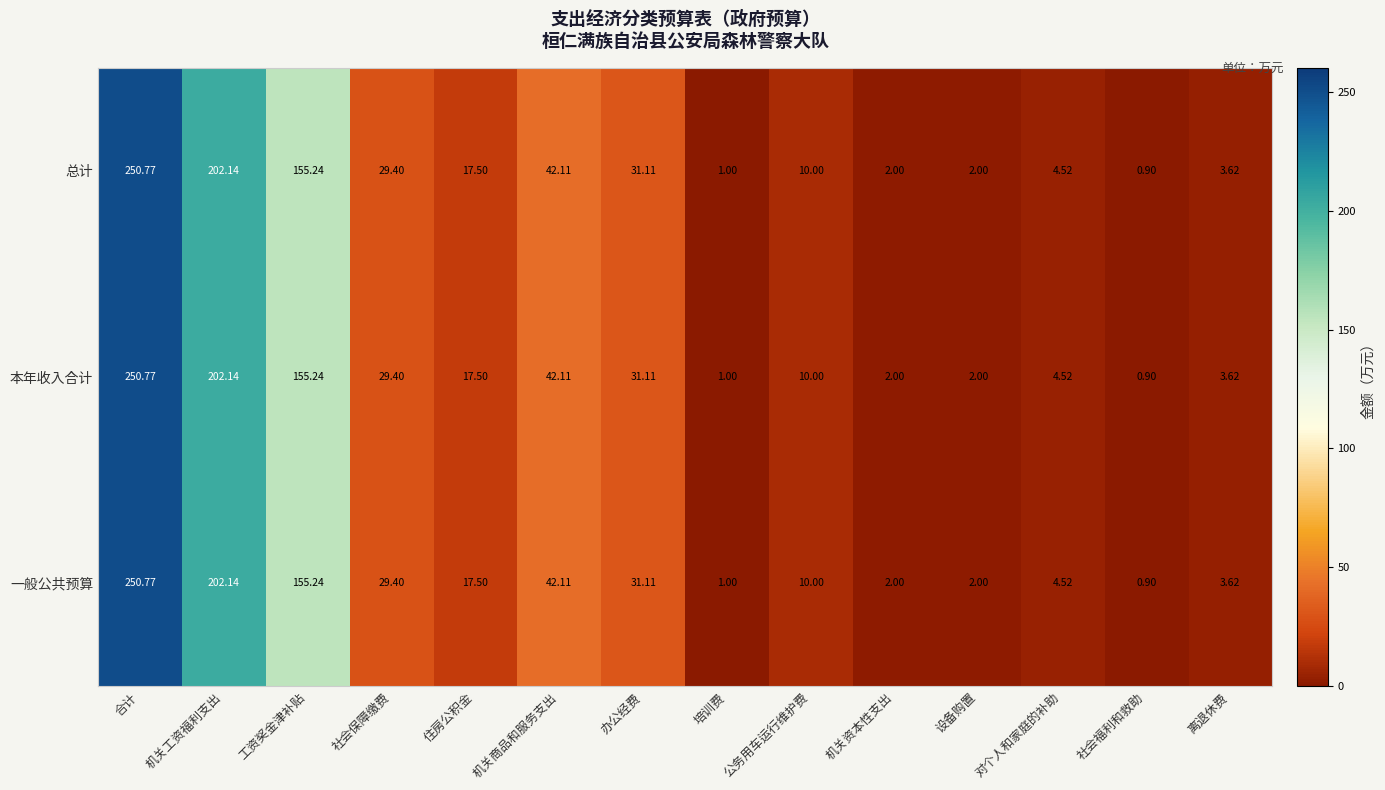

At which label does 总计 reach its minimum?

社会福利和救助